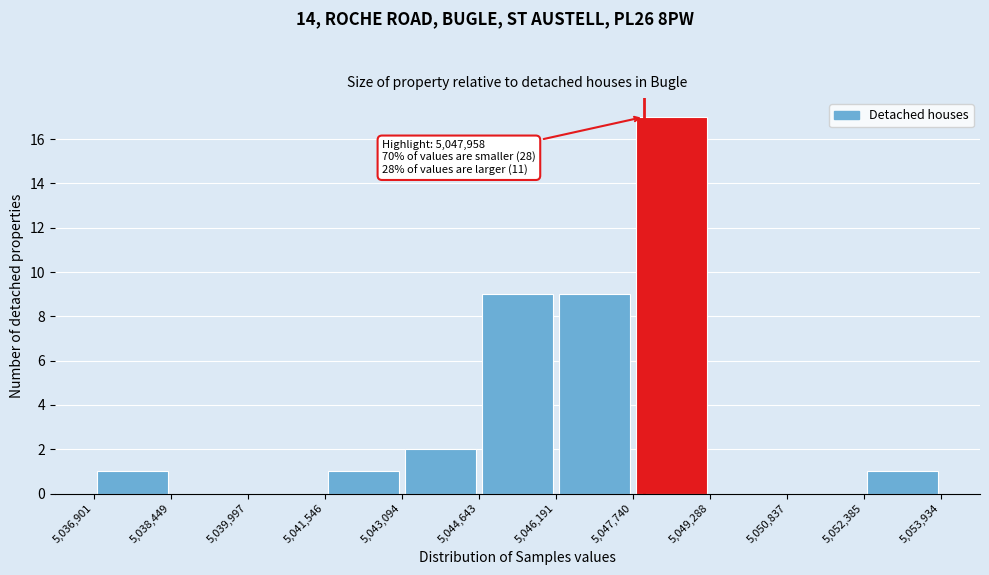

Which range on the x-axis has the tallest bar?

5,047,740 to 5,049,288